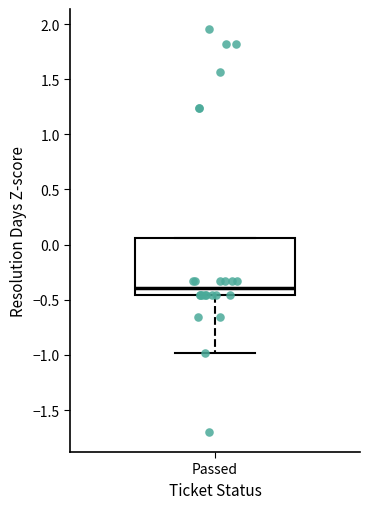

Where does the median line of the box for Passed sit on the y-axis? The values are not printed on the chart, so give them approximately, as read against the axis.

-0.40